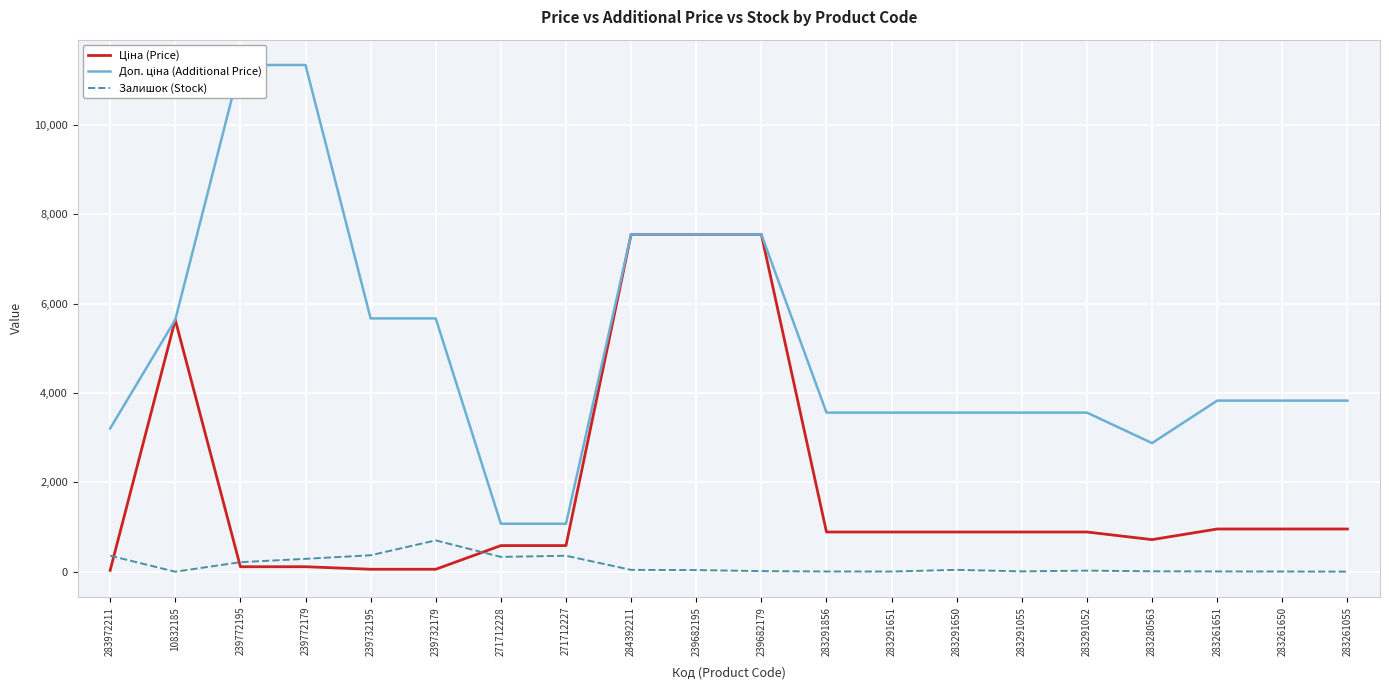

Is it true that Залишок (Stock) equals 12.7 at 284392211?

False